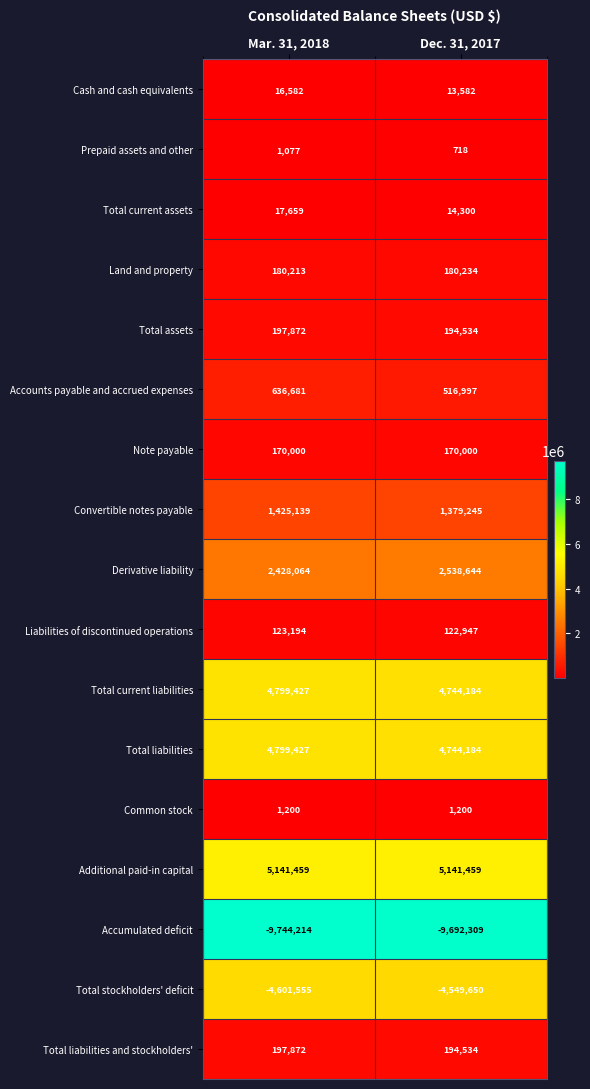

Which label corresponds to the smallest value in the chart?

Mar. 31, 2018